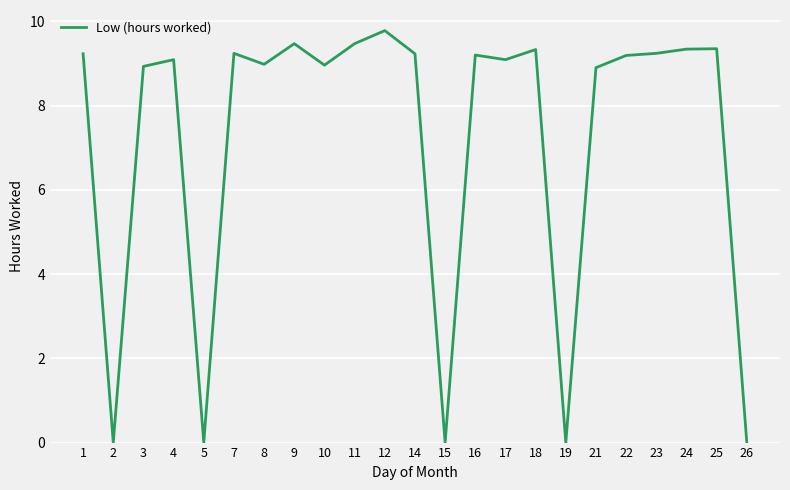

The chart shows a value of 3.6 at 3. True or false?

False